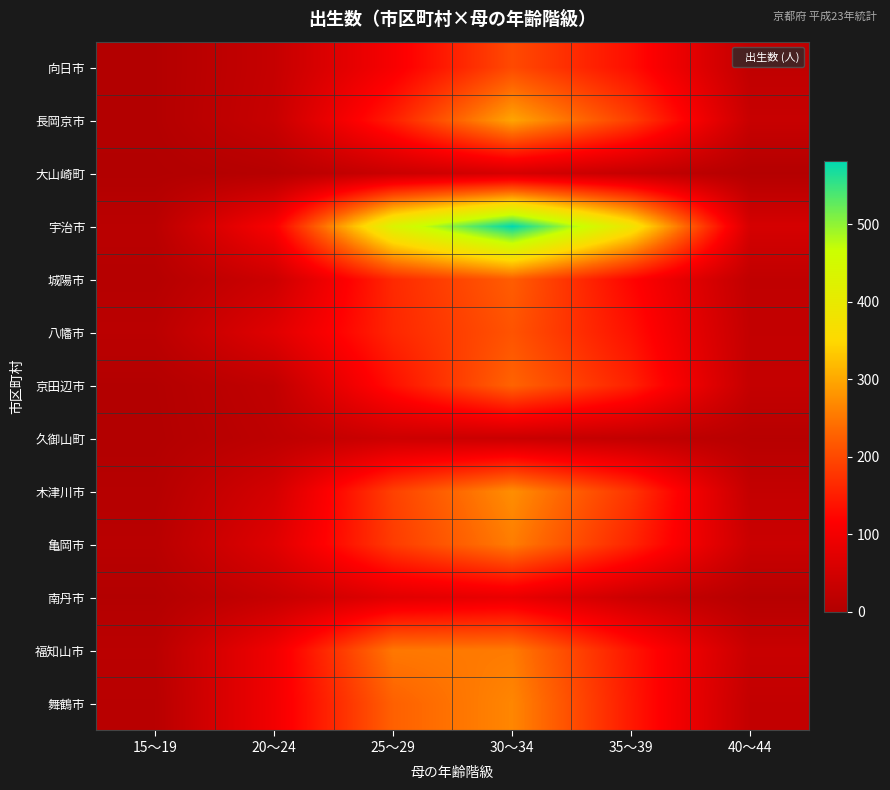

At how many categories does at least one series exceed 223?

3